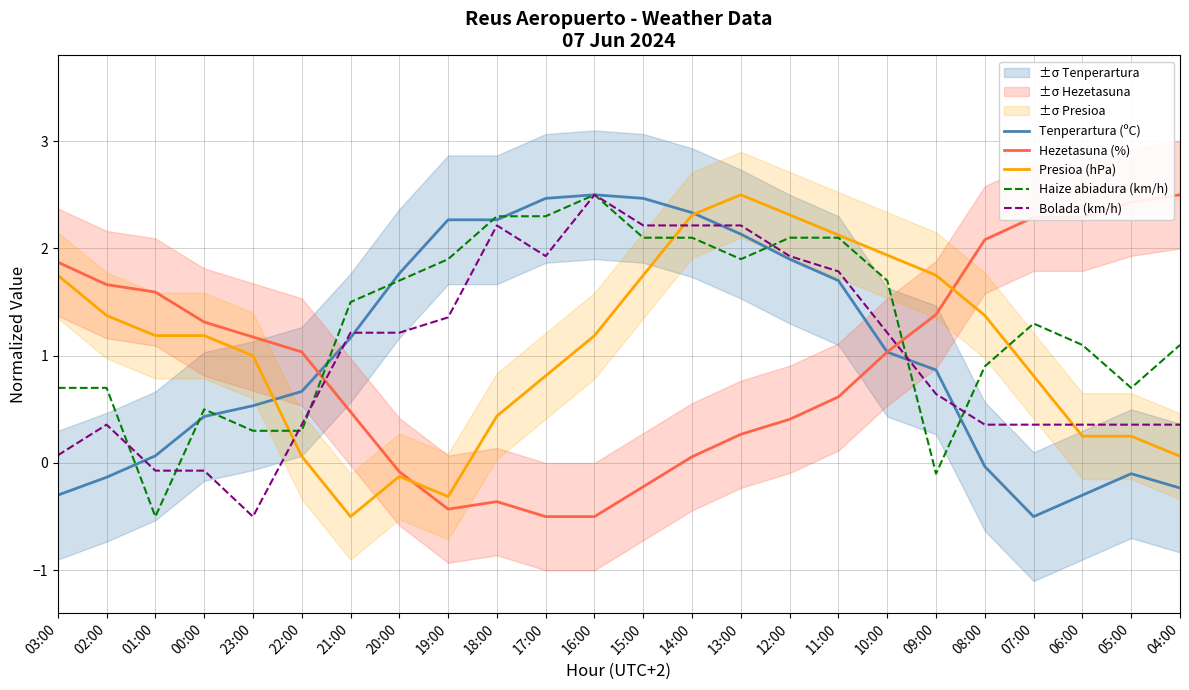

How many times do Hezetasuna (%) and Bolada (km/h) cross each other?

2